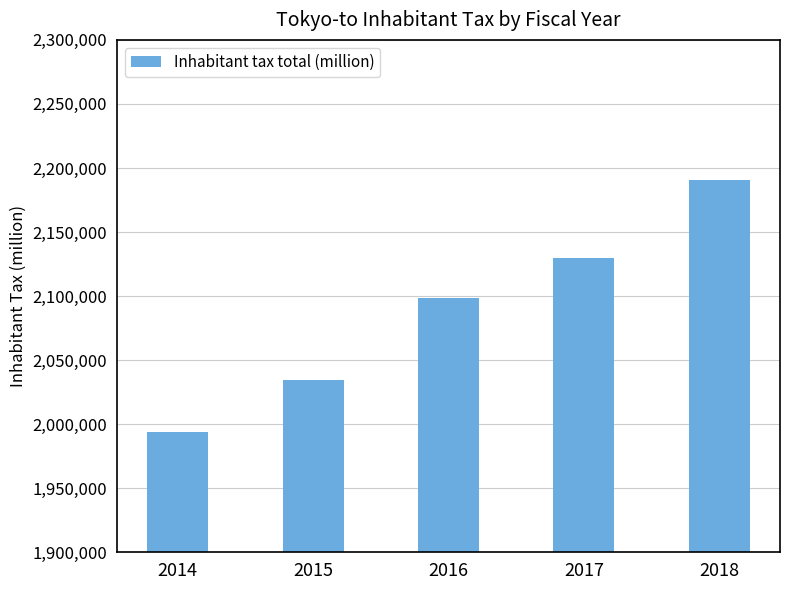

What is the smallest value displayed?

1993560